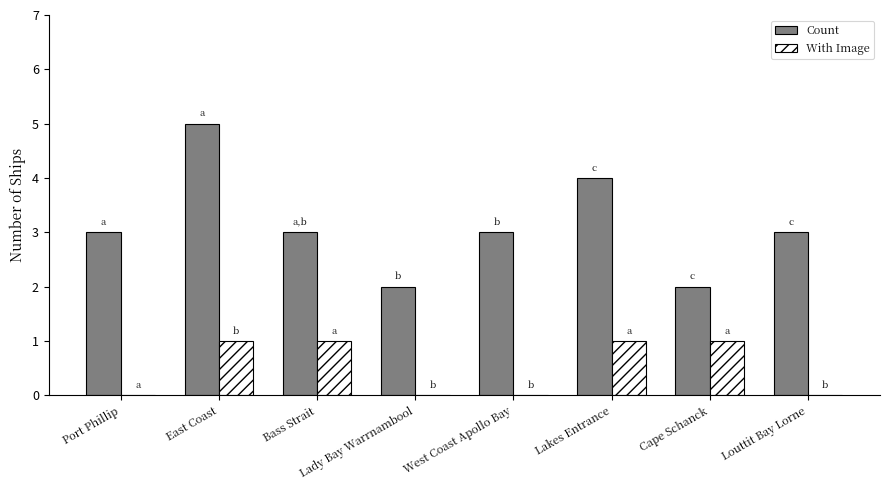

Count the number of data series in this chart.

2